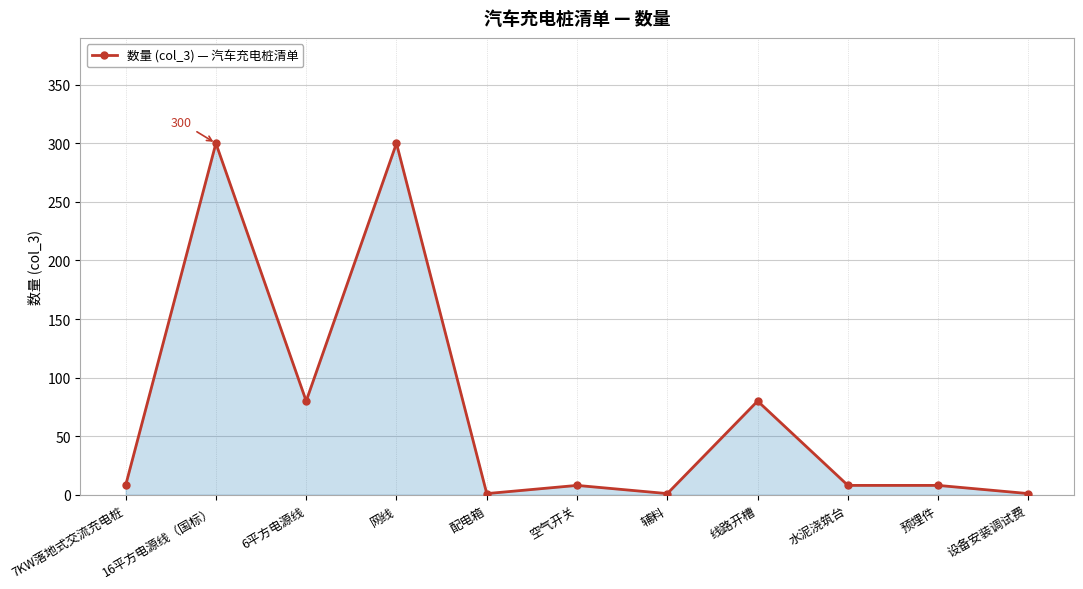

What is the greatest value displayed?

300